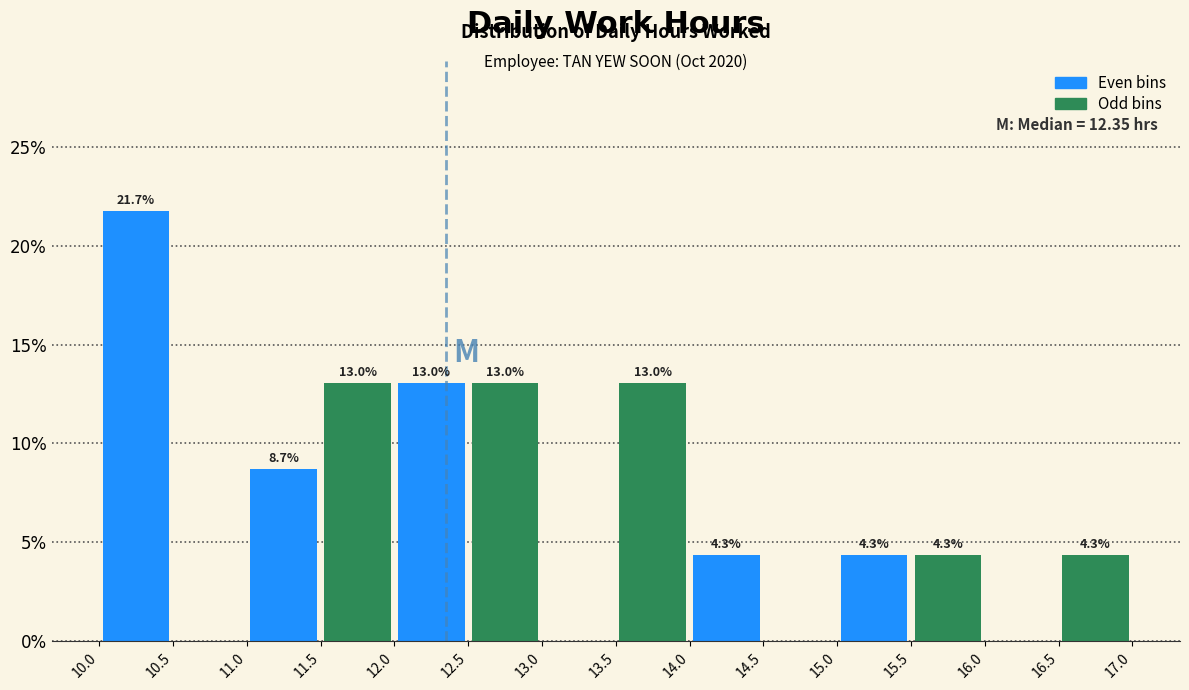

Which range on the x-axis has the tallest bar?

10.0 to 10.5